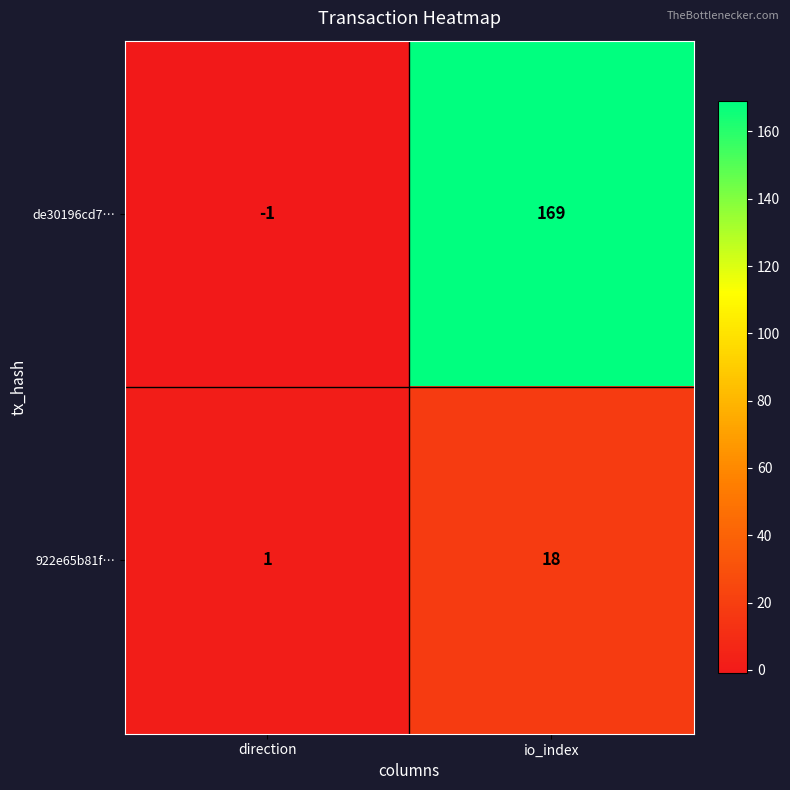

How many categories are shown in the chart?

2